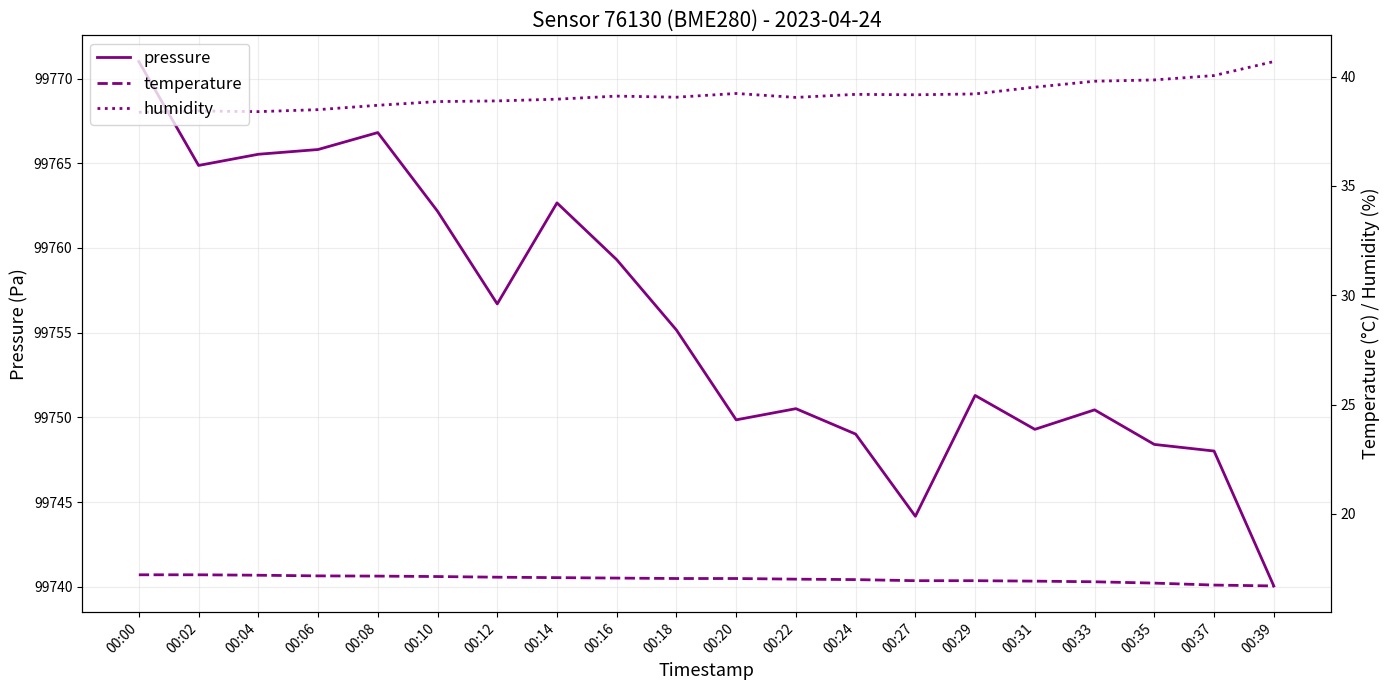

Is the value of pressure at 00:16 greater than the value of humidity at 00:33?

Yes